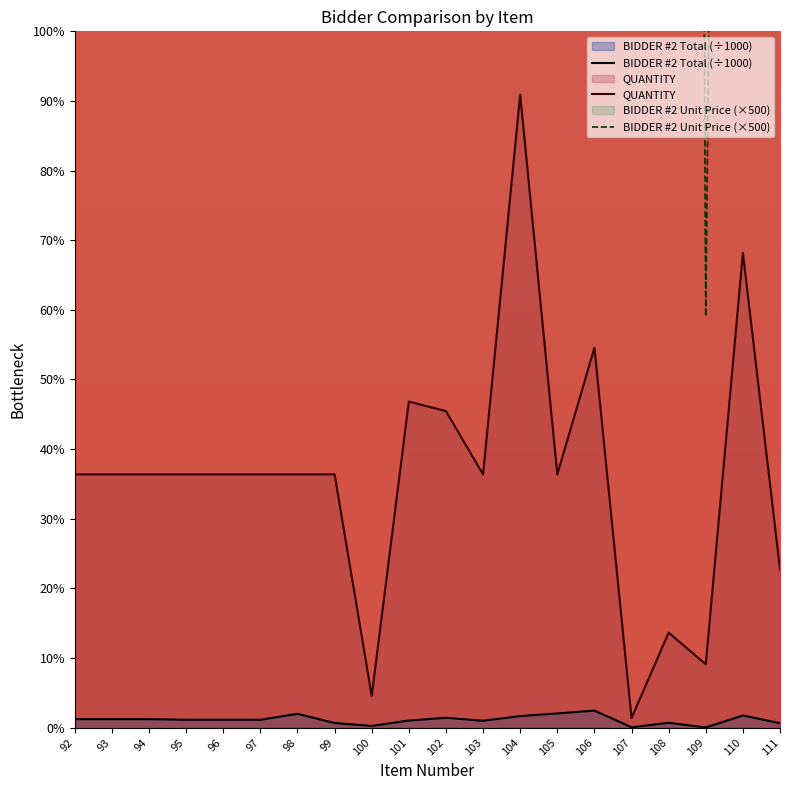

Which has a higher value, 96 or 95?

96